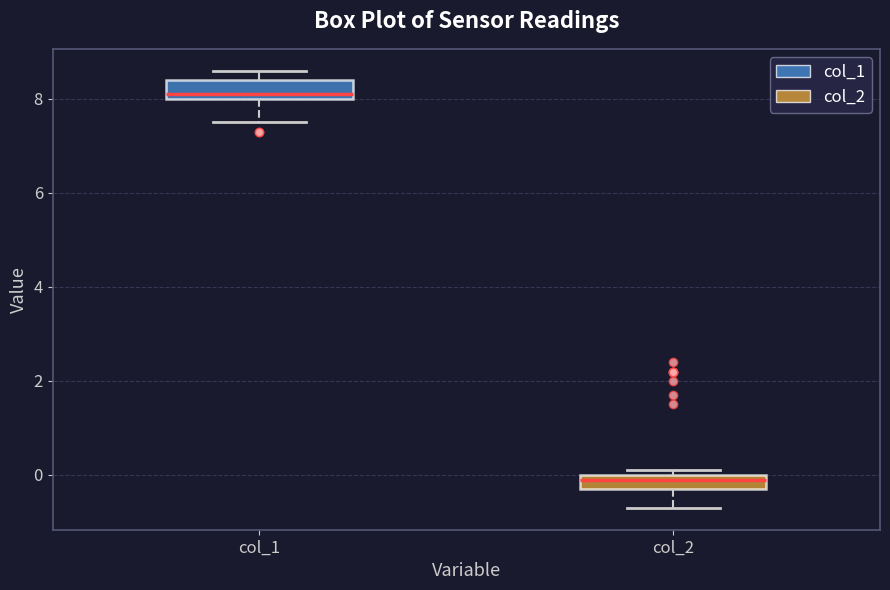

Which box's median line is the lowest?

col_2